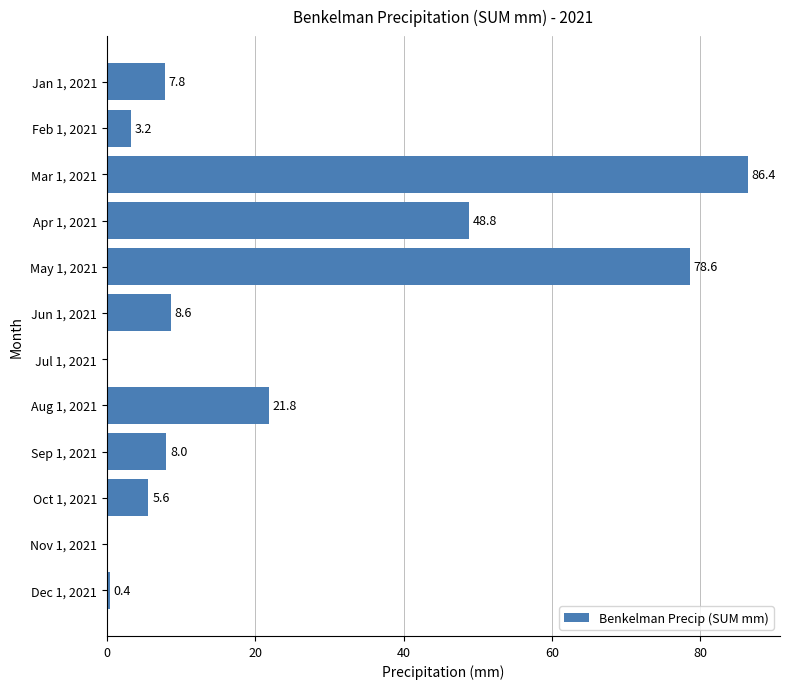

Which category has the highest value across all series?

Mar 1, 2021